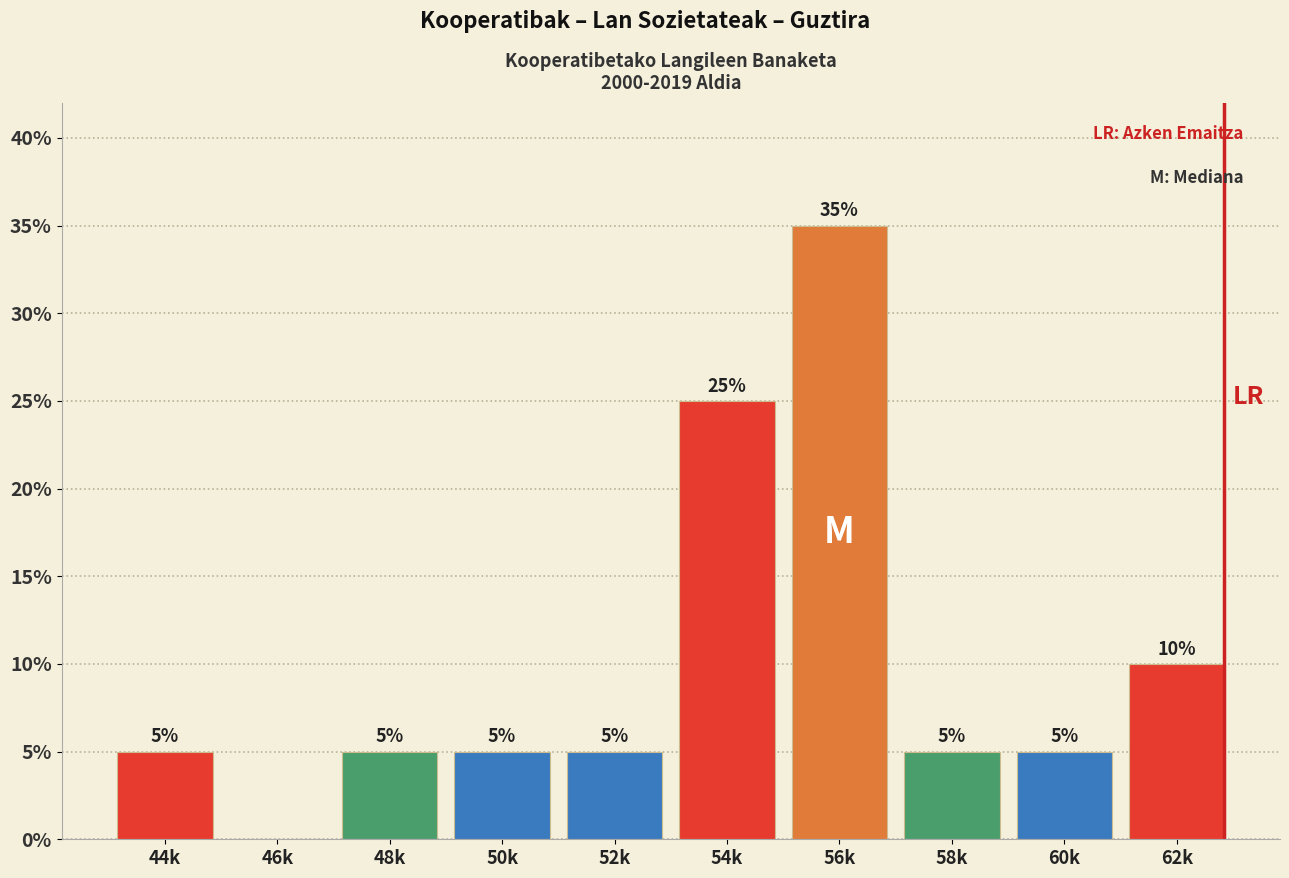

Reading right to left, what are all the values shown in this chart?

62k=10	60k=5	58k=5	56k=35	54k=25	52k=5	50k=5	48k=5	46k=0	44k=5